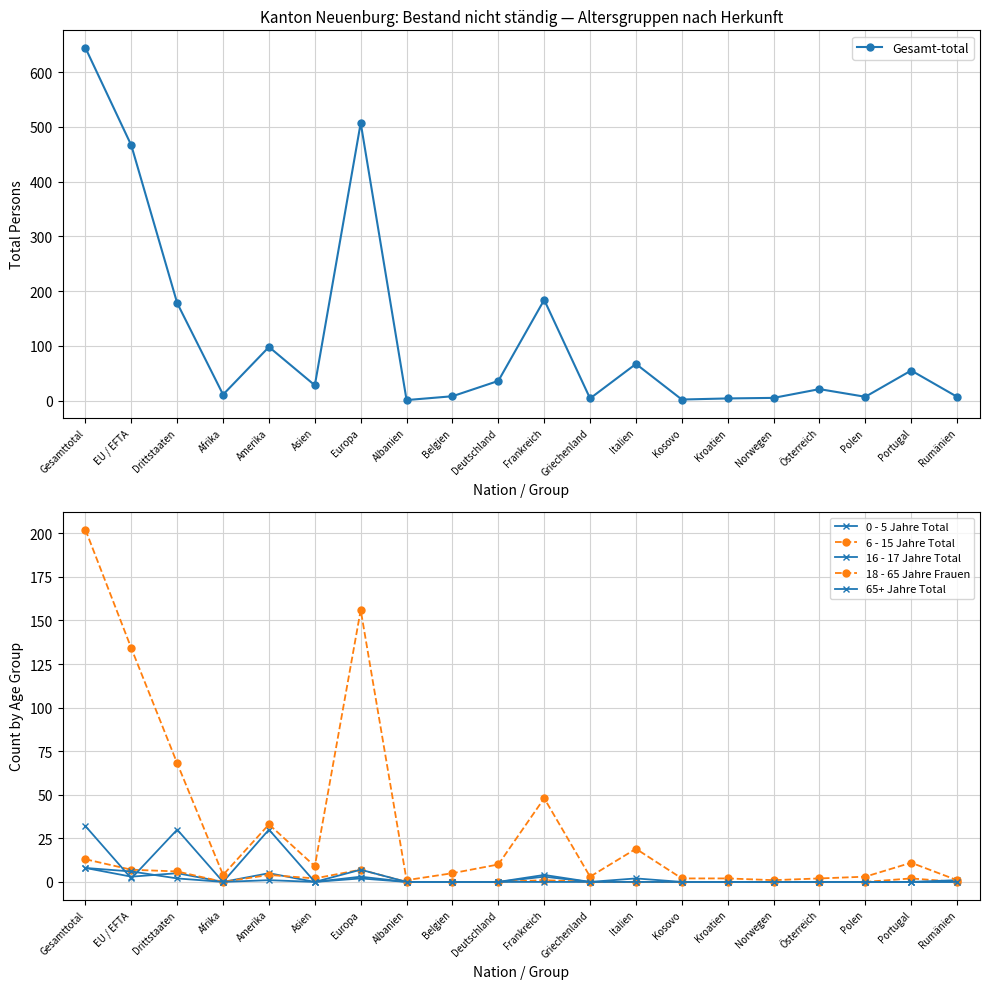

Reading left to right, transcribe all the data shown in this chart.

Gesamt-total: Gesamttotal=644	EU / EFTA=466	Drittstaaten=178	Afrika=11	Amerika=98	Asien=28	Europa=507	Albanien=1	Belgien=8	Deutschland=36	Frankreich=184	Griechenland=4	Italien=67	Kosovo=2	Kroatien=4	Norwegen=5	Österreich=21	Polen=7	Portugal=55	Rumänien=7
0 - 5 Jahre Total: Gesamttotal=8	EU / EFTA=3	Drittstaaten=5	Afrika=0	Amerika=5	Asien=0	Europa=3	Albanien=0	Belgien=0	Deutschland=0	Frankreich=3	Griechenland=0	Italien=0	Kosovo=0	Kroatien=0	Norwegen=0	Österreich=0	Polen=0	Portugal=0	Rumänien=0
6 - 15 Jahre Total: Gesamttotal=13	EU / EFTA=7	Drittstaaten=6	Afrika=0	Amerika=4	Asien=2	Europa=7	Albanien=0	Belgien=0	Deutschland=0	Frankreich=1	Griechenland=0	Italien=0	Kosovo=0	Kroatien=0	Norwegen=0	Österreich=0	Polen=0	Portugal=2	Rumänien=0
16 - 17 Jahre Total: Gesamttotal=32	EU / EFTA=2	Drittstaaten=30	Afrika=0	Amerika=30	Asien=0	Europa=2	Albanien=0	Belgien=0	Deutschland=0	Frankreich=0	Griechenland=0	Italien=0	Kosovo=0	Kroatien=0	Norwegen=0	Österreich=0	Polen=0	Portugal=0	Rumänien=1
18 - 65 Jahre Frauen: Gesamttotal=202	EU / EFTA=134	Drittstaaten=68	Afrika=4	Amerika=33	Asien=9	Europa=156	Albanien=1	Belgien=5	Deutschland=10	Frankreich=48	Griechenland=3	Italien=19	Kosovo=2	Kroatien=2	Norwegen=1	Österreich=2	Polen=3	Portugal=11	Rumänien=1
65+ Jahre Total: Gesamttotal=8	EU / EFTA=6	Drittstaaten=2	Afrika=0	Amerika=1	Asien=0	Europa=7	Albanien=0	Belgien=0	Deutschland=0	Frankreich=4	Griechenland=0	Italien=2	Kosovo=0	Kroatien=0	Norwegen=0	Österreich=0	Polen=0	Portugal=0	Rumänien=0